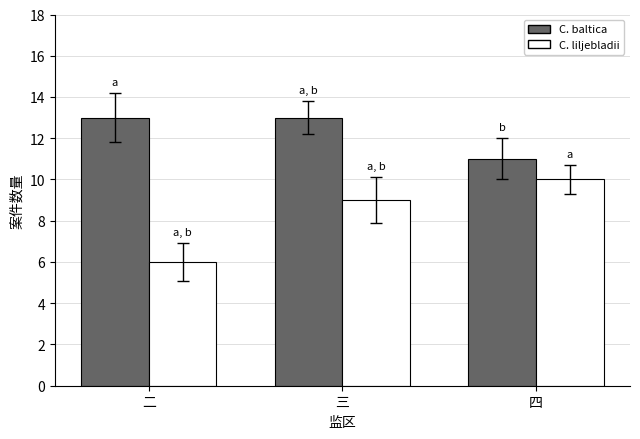

What is the difference between the C. liljebladii values at 三 and 二?

3